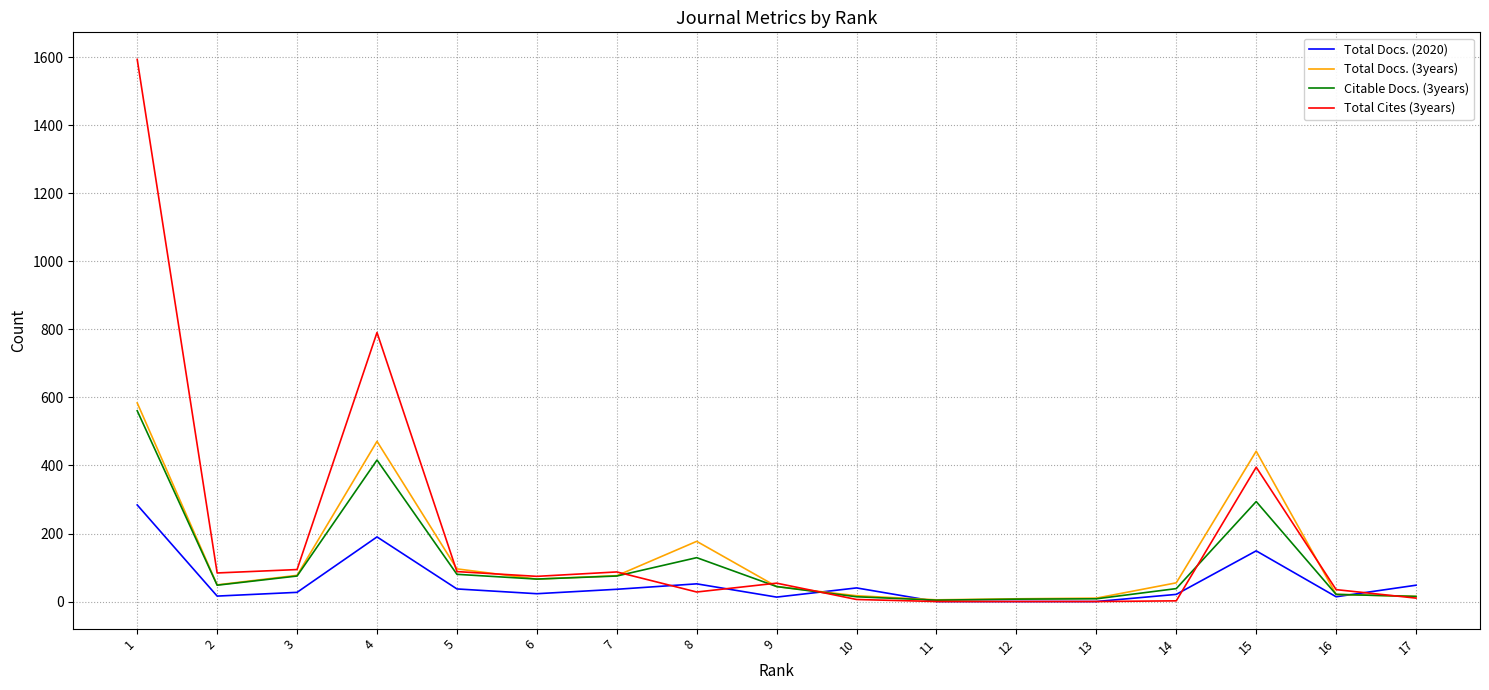

How many categories are shown in the chart?

17